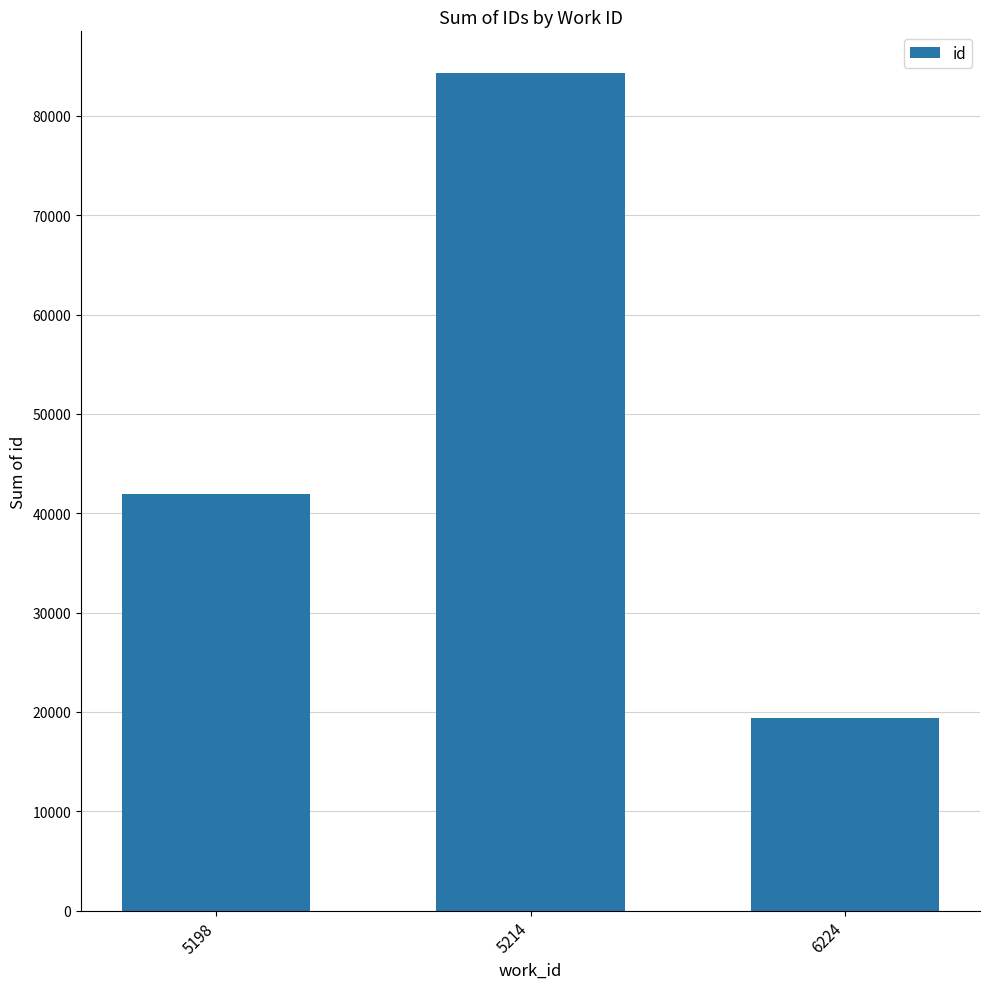

List the labels in order of value, largest first.

5214, 5198, 6224